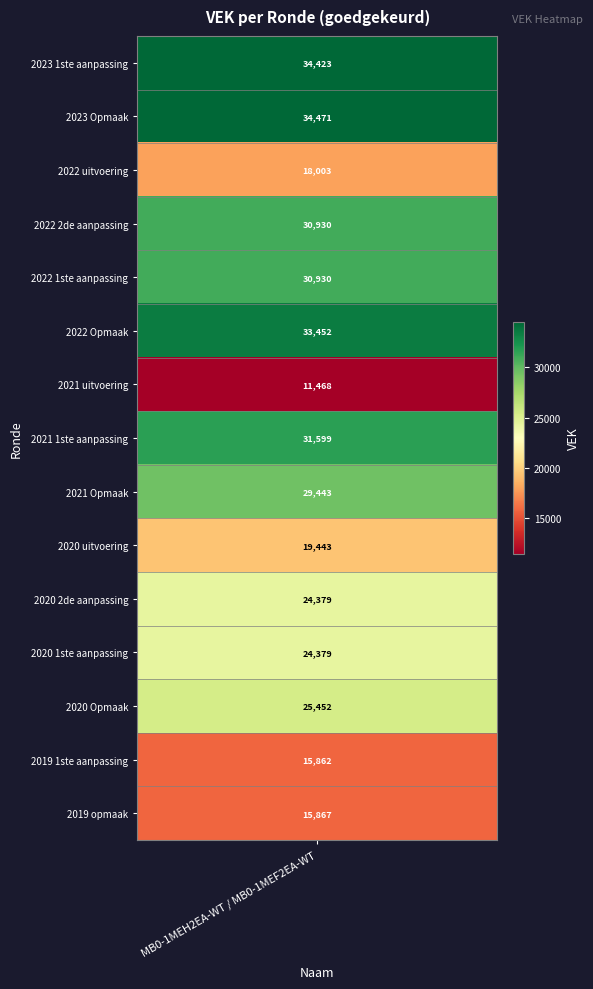

Is it true that the value at 2022 1ste aanpassing is 54640?

False